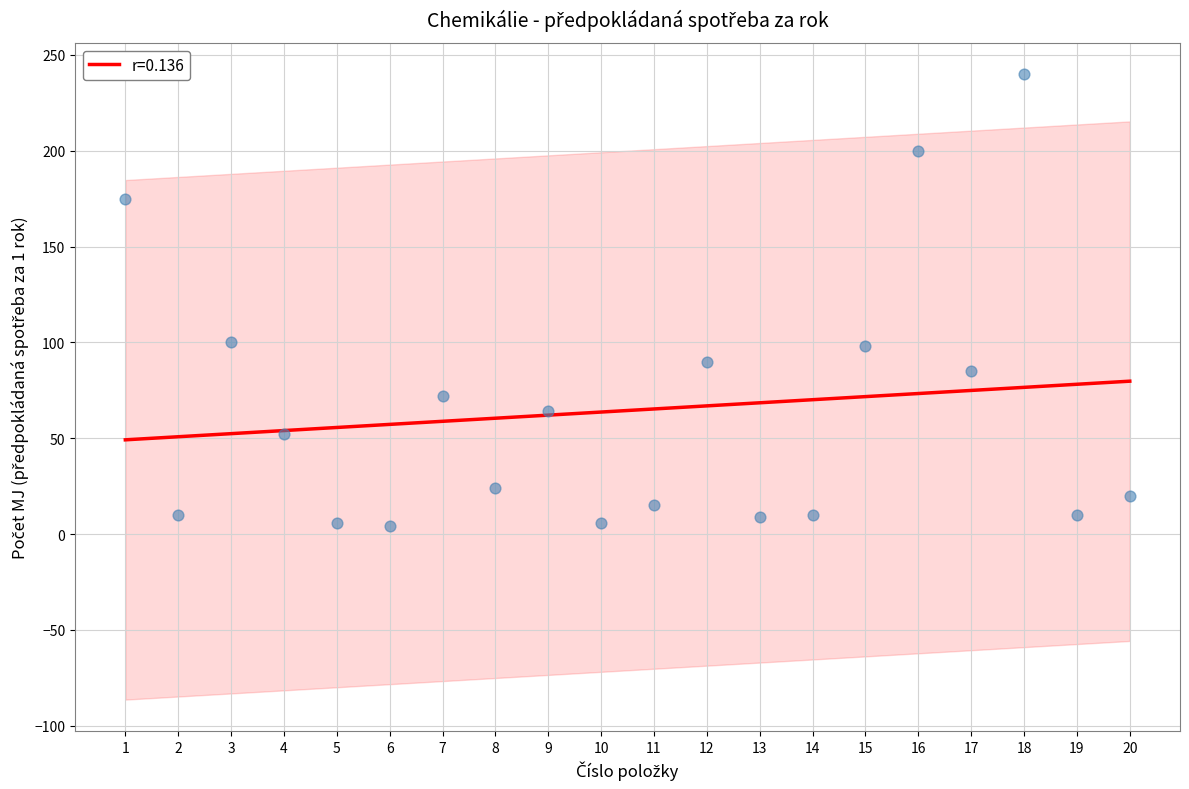

What is the change in value from 1 to 8?

-151